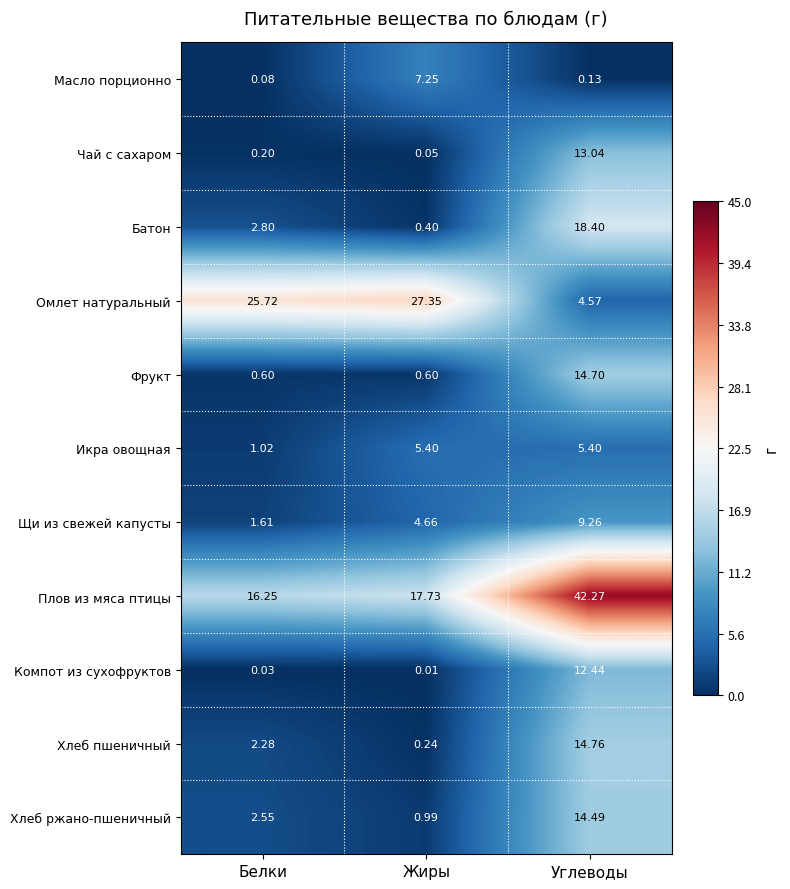

How many data points in Омлет натуральный are less than 25?

1